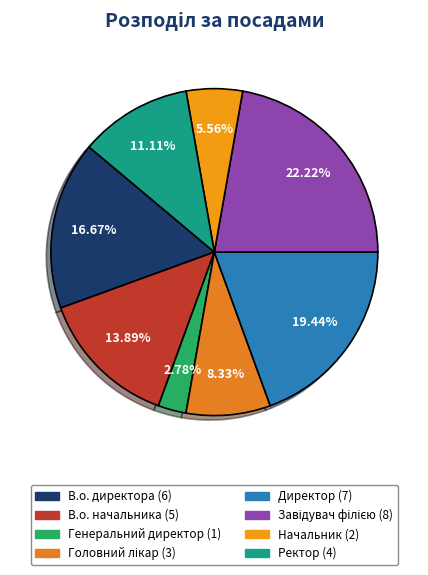

To the nearest percent, what percentage of the pie is Директор?

19%